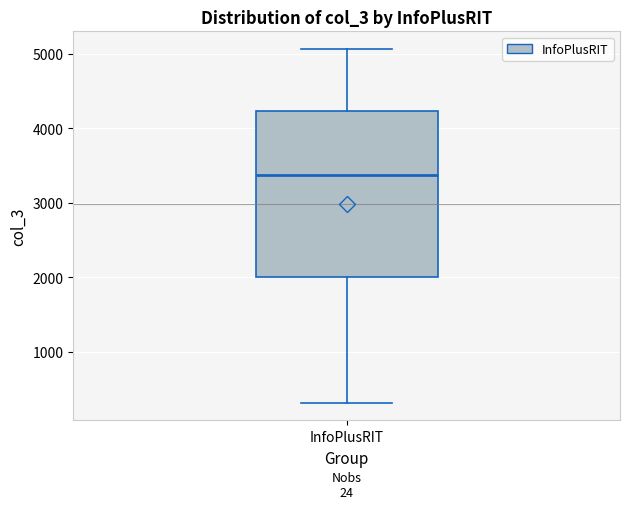

Transcribe this box plot: give where the median line is, the range the box spans, and where the two whiskers end, as read against the y-axis. The values are not printed on the chart, so give them approximately, as read against the axis.

median 3400, box 2000 to 4200, whiskers 300 to 5100